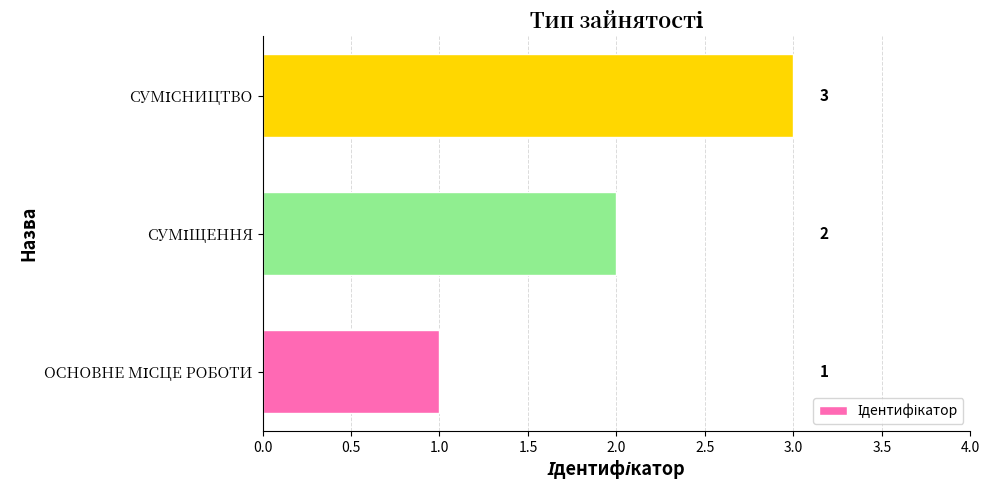

How many values are between 1 and 3?

3